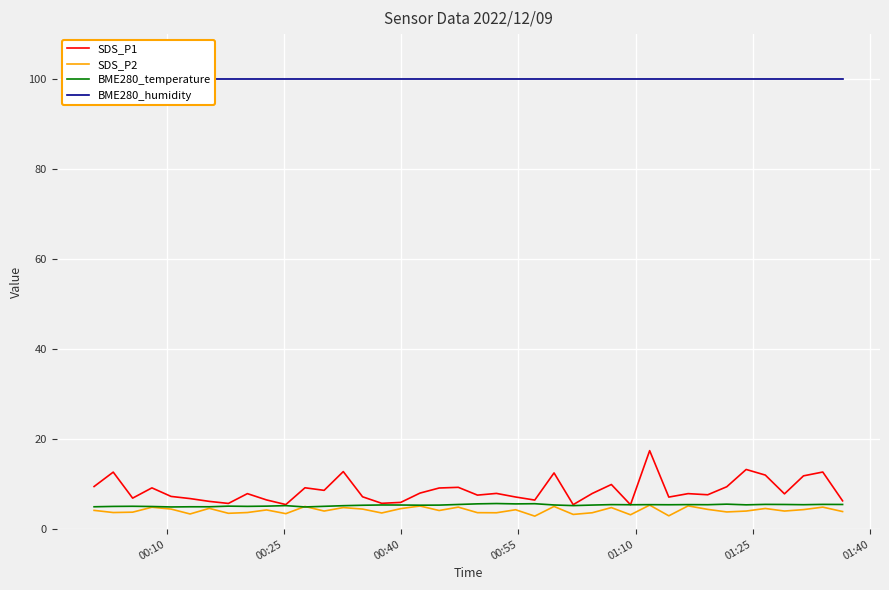

Reading left to right, list all the values displayed in this chart.

SDS_P1: 9.5	12.7	6.9	9.2	7.3	6.8	6.2	5.7	7.9	6.5	5.5	9.2	8.6	12.8	7.2	5.8	6.0	8.0	9.2	9.3	7.6	8.0	7.2	6.5	12.5	5.5	7.9	9.9	5.4	17.4	7.1	7.9	7.7	9.4	13.3	12.0	7.8	11.8	12.7	6.3
SDS_P2: 4.2	3.7	3.8	4.9	4.5	3.4	4.6	3.5	3.7	4.3	3.5	5.0	4.0	4.8	4.5	3.6	4.6	5.2	4.2	4.9	3.7	3.6	4.3	2.9	5.0	3.3	3.6	4.8	3.2	5.3	3.0	5.2	4.4	3.8	4.0	4.6	4.0	4.3	4.9	3.9
BME280_temperature: 5.0	5.1	5.1	5.0	4.9	5.0	5.0	5.1	5.1	5.1	5.2	4.9	5.1	5.2	5.3	5.4	5.4	5.3	5.3	5.5	5.6	5.7	5.6	5.7	5.4	5.2	5.4	5.5	5.4	5.5	5.4	5.5	5.4	5.6	5.4	5.5	5.5	5.4	5.5	5.5
BME280_humidity: 100.0	100.0	100.0	100.0	100.0	100.0	100.0	100.0	100.0	100.0	100.0	100.0	100.0	100.0	100.0	100.0	100.0	100.0	100.0	100.0	100.0	100.0	100.0	100.0	100.0	100.0	100.0	100.0	100.0	100.0	100.0	100.0	100.0	100.0	100.0	100.0	100.0	100.0	100.0	100.0